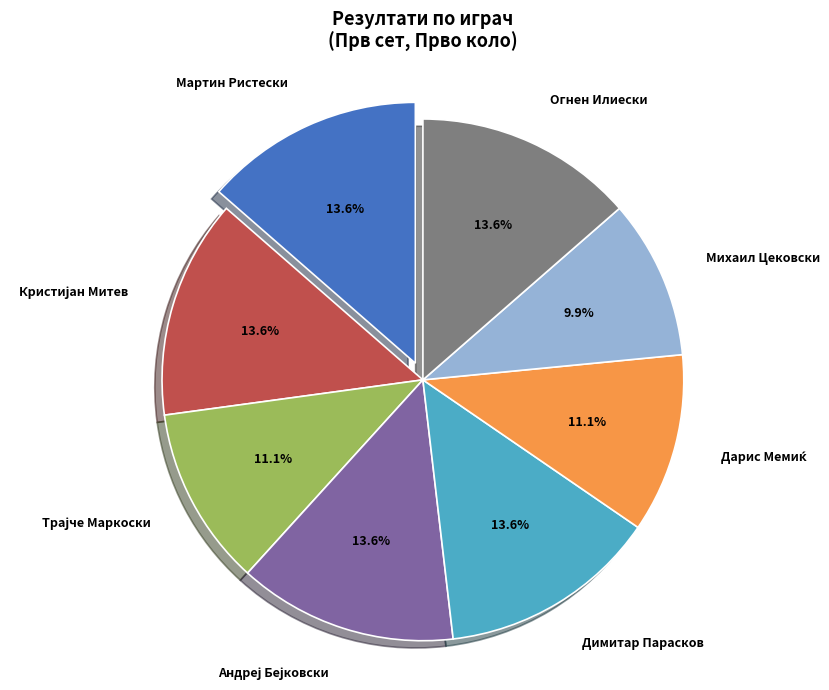

Which category has the smallest portion of the pie?

Михаил Цековски